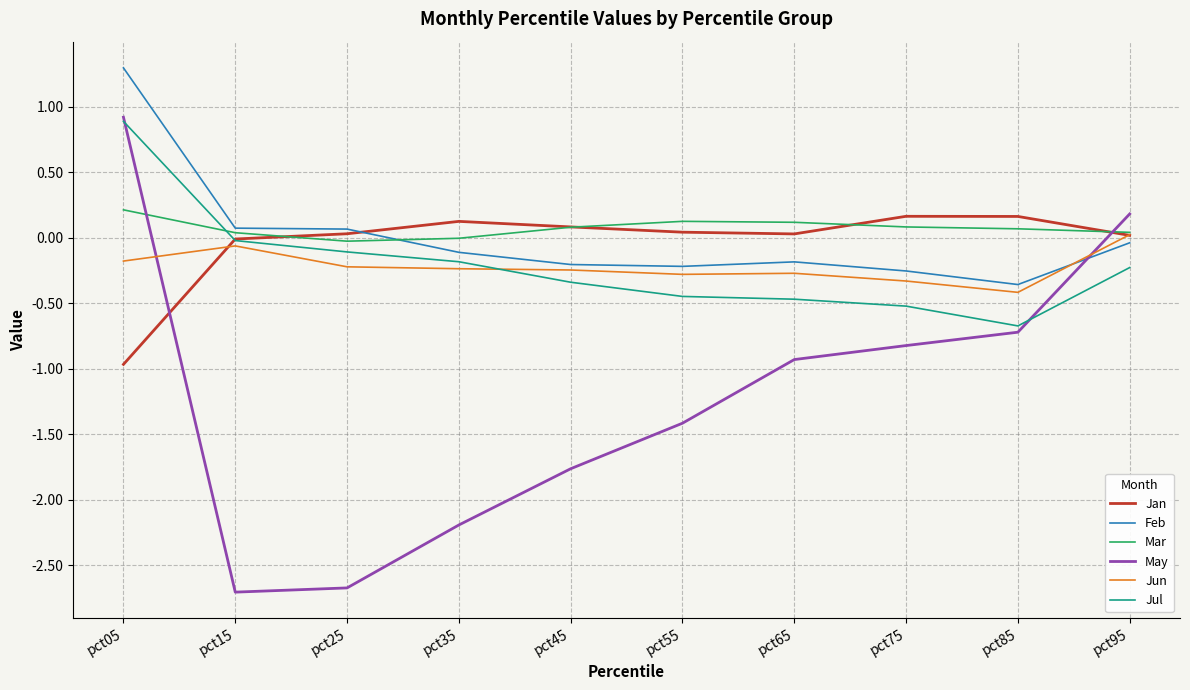

Which series has the largest range (max minus min)?

May